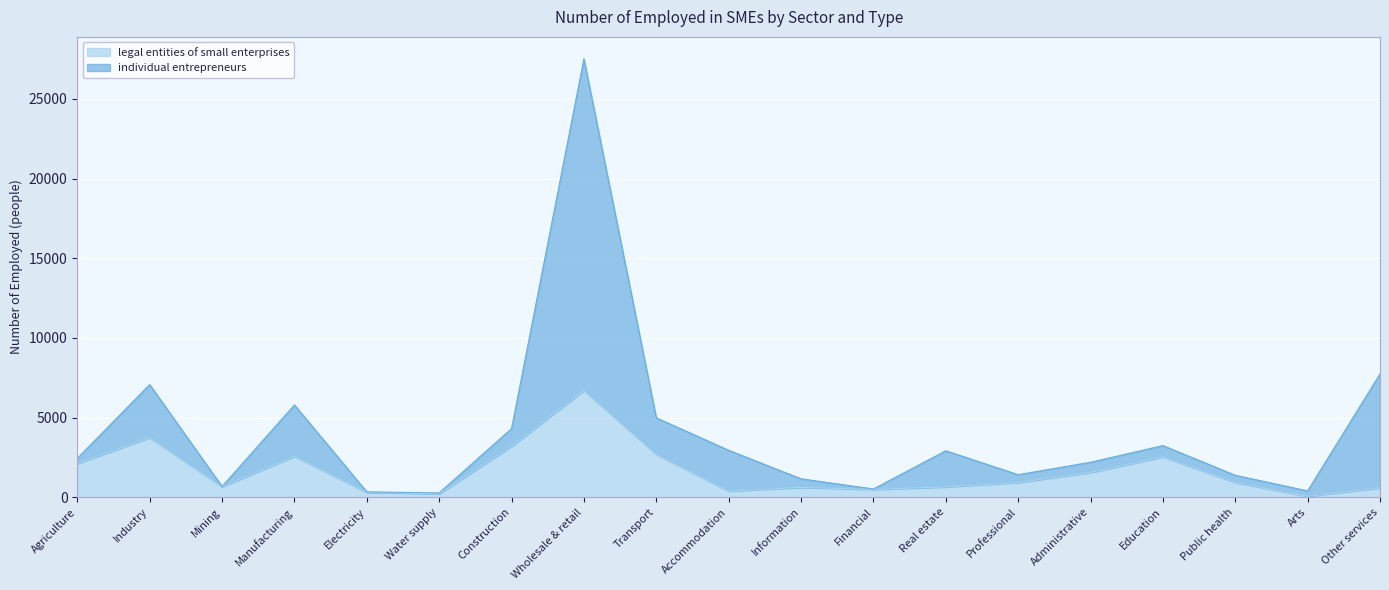

At which category is the sum across all series the highest?

Wholesale & retail